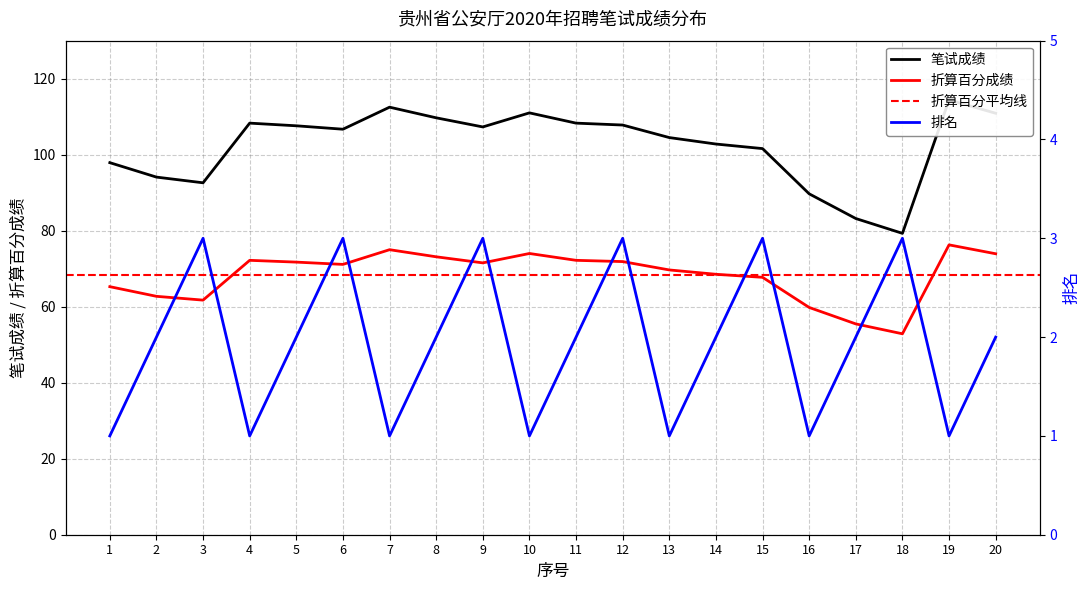

At 5, list the series in order from largest to smallest.

笔试成绩, 折算百分成绩, 排名